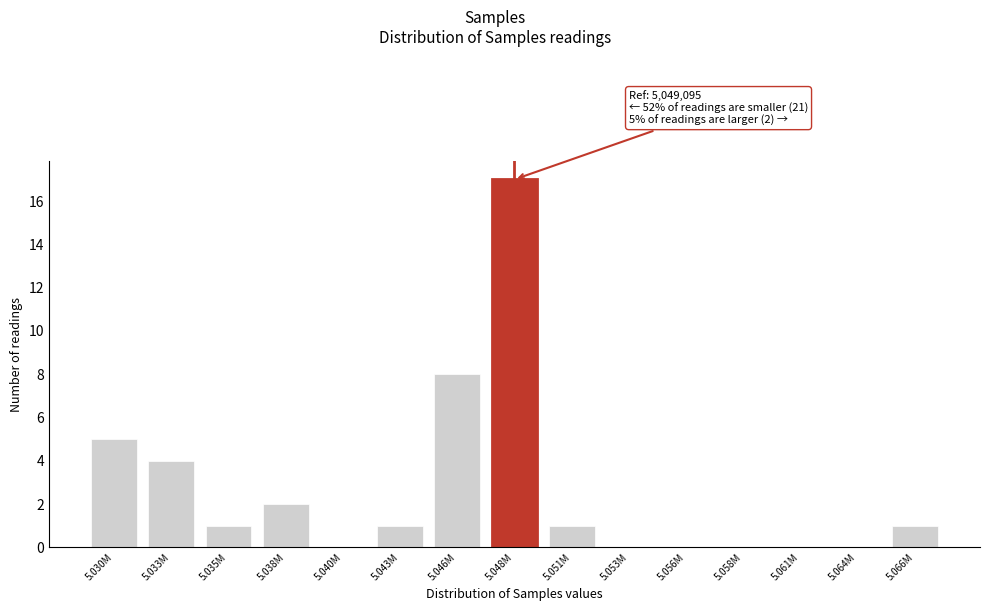

Reading right to left, what are all the values shown in this chart?

5.066M=1	5.064M=0	5.061M=0	5.058M=0	5.056M=0	5.053M=0	5.051M=1	5.048M=17	5.046M=8	5.043M=1	5.040M=0	5.038M=2	5.035M=1	5.033M=4	5.030M=5